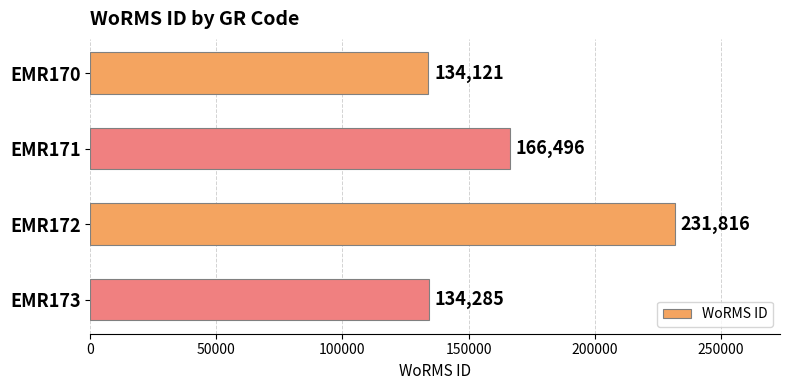

Rank the categories by value from highest to lowest.

EMR172, EMR171, EMR173, EMR170